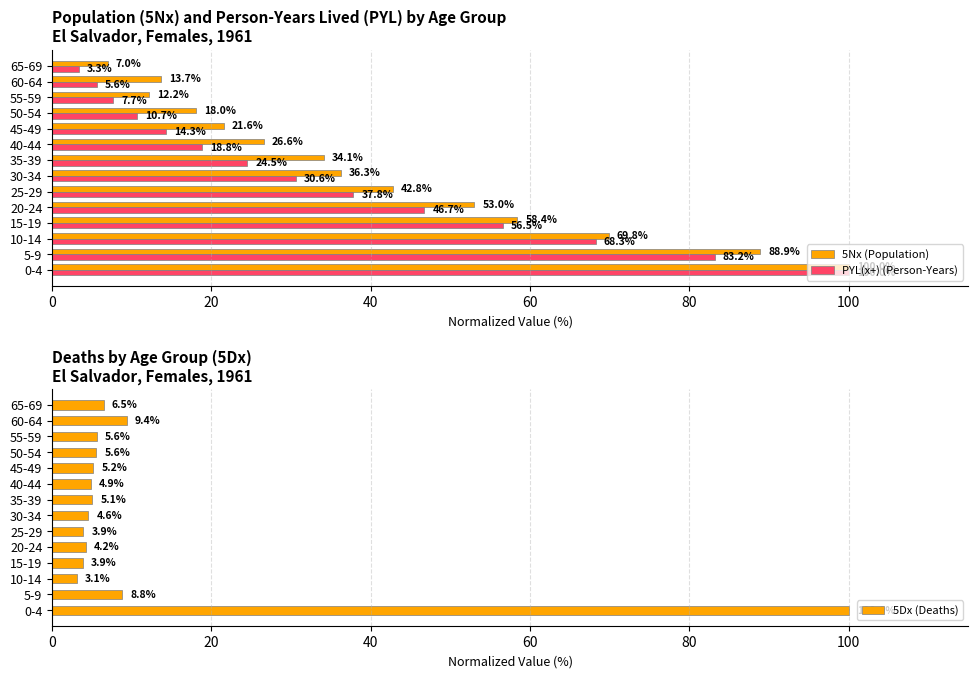

List the series in order of their overall mean, lowest first.

5Dx (Deaths), PYL(x+) (Person-Years), 5Nx (Population)